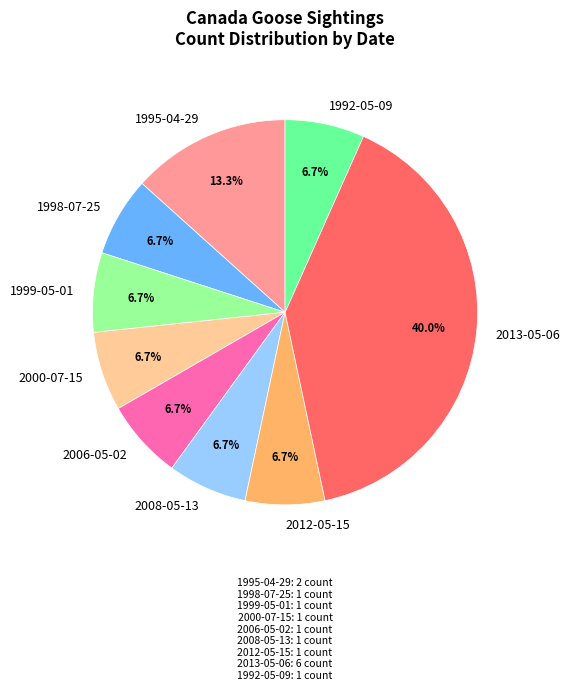

Does any single category account for the majority?

No